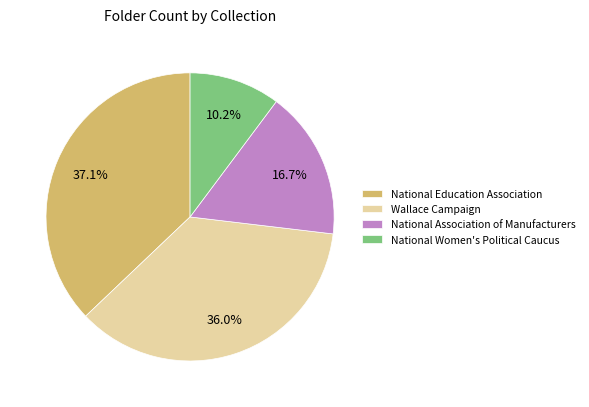

How much of the chart is everything except Wallace Campaign?

64.0%